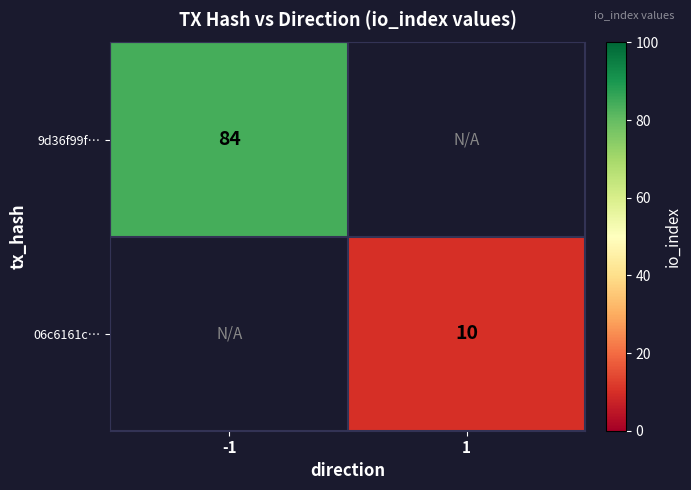

True or false: 06c6161c… has a value of 10 at 1.

True